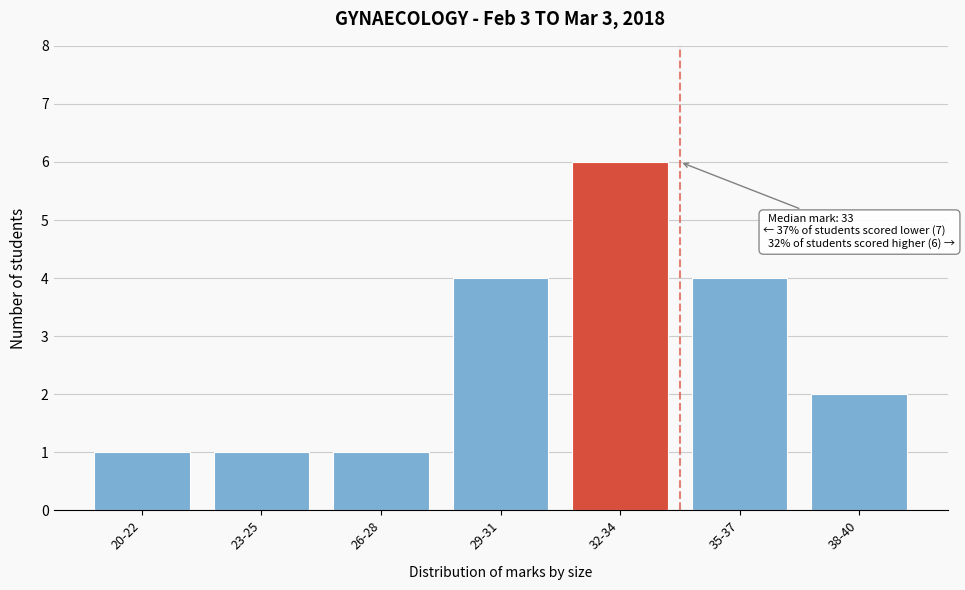

Reading left to right, list all the values displayed in this chart.

1	1	1	4	6	4	2